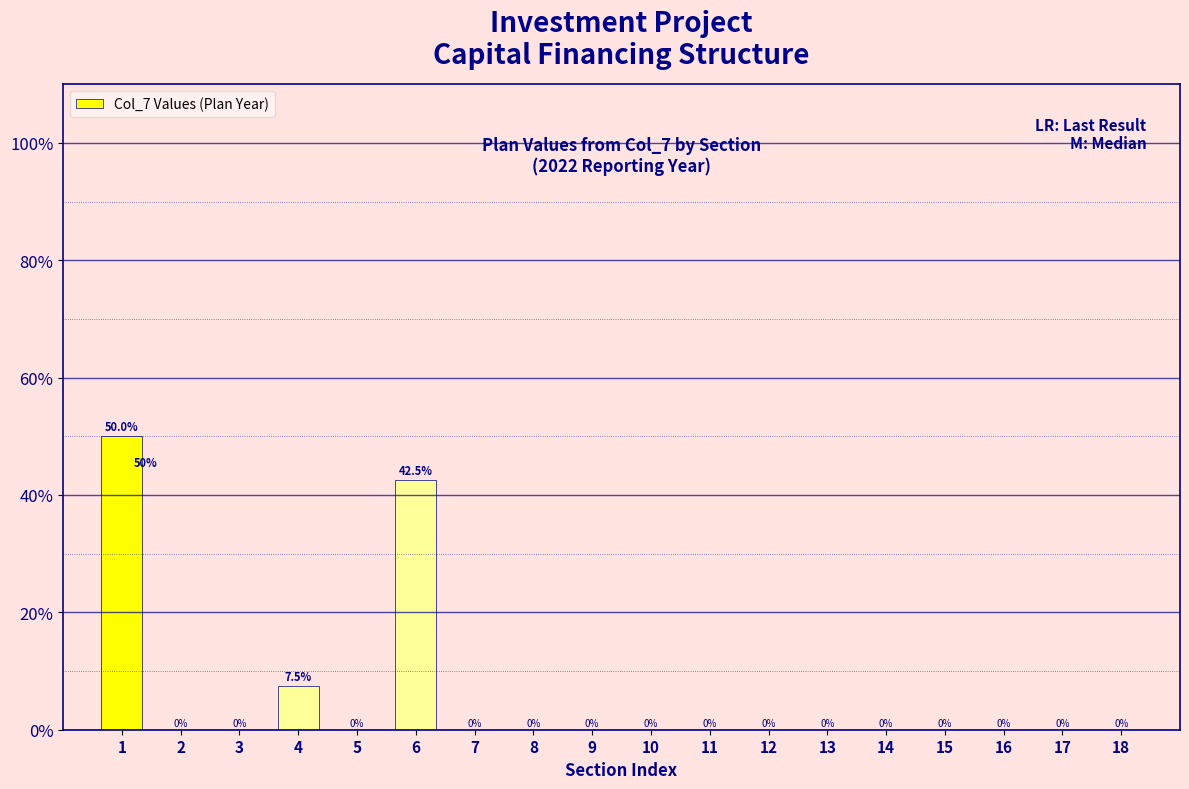

Reading left to right, extract all data points from this chart.

1=50.0	2=0.0	3=0.0	4=7.5	5=0.0	6=42.5	7=0.0	8=0.0	9=0.0	10=0.0	11=0.0	12=0.0	13=0.0	14=0.0	15=0.0	16=0.0	17=0.0	18=0.0